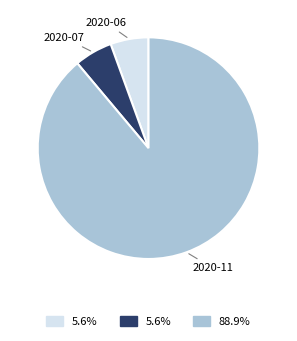

Does any single category account for the majority?

Yes